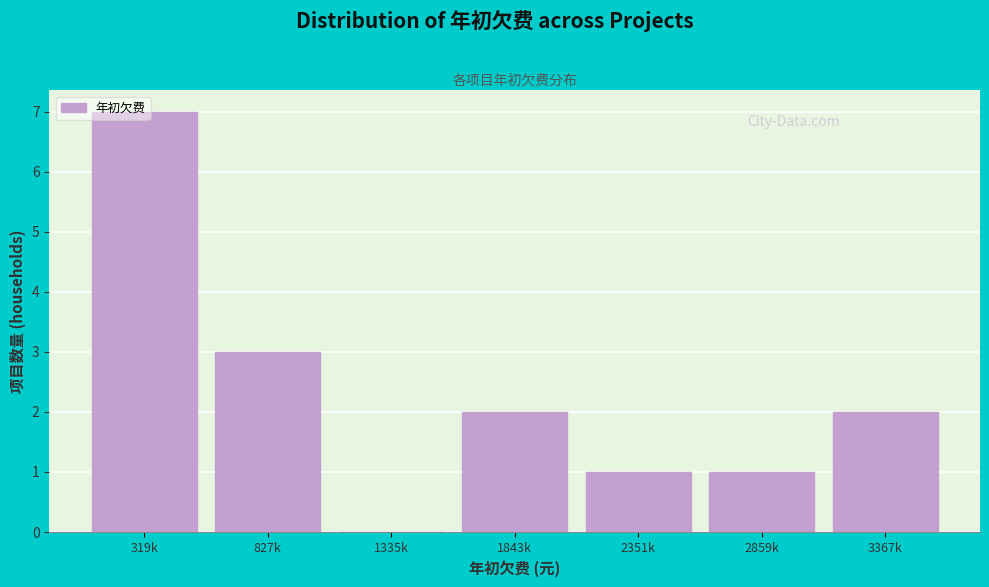

What is the maximum value shown in the chart?

7